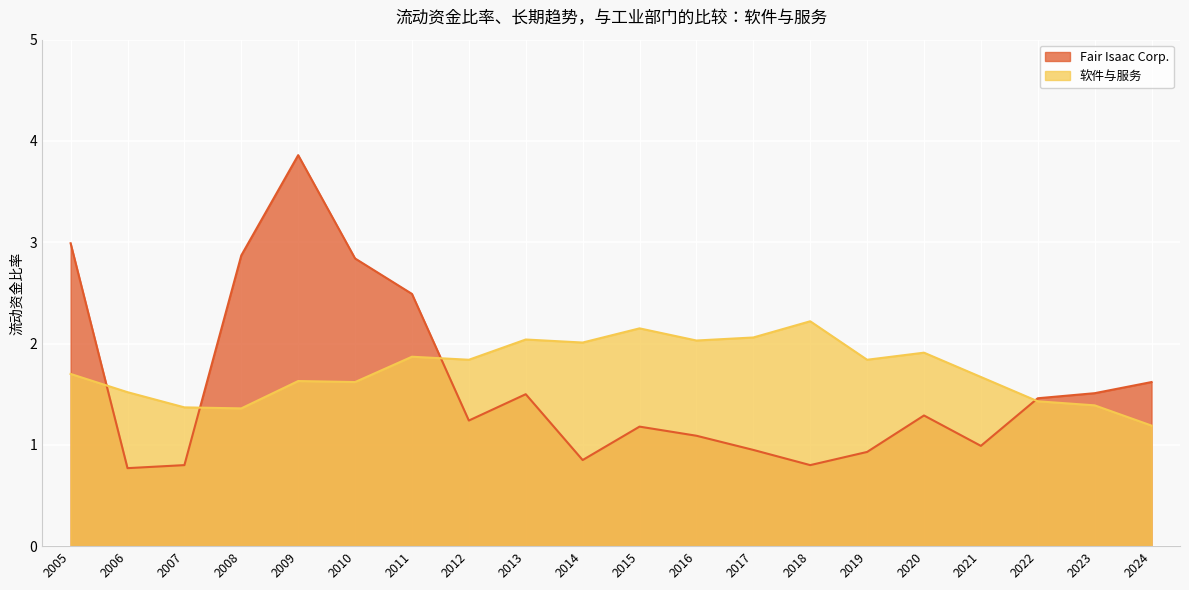

What is the value of the 软件与服务 point at the 14th from the left?

2.2